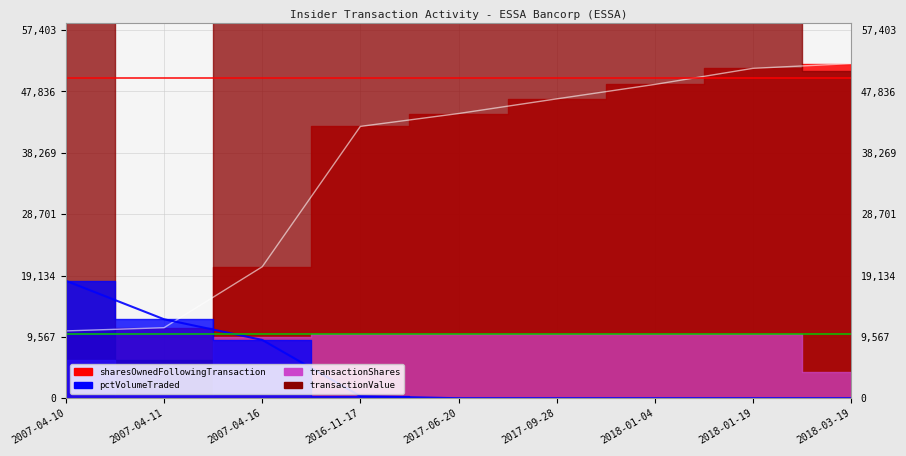

What is the highest value of the pctVolumeTraded series?

18312